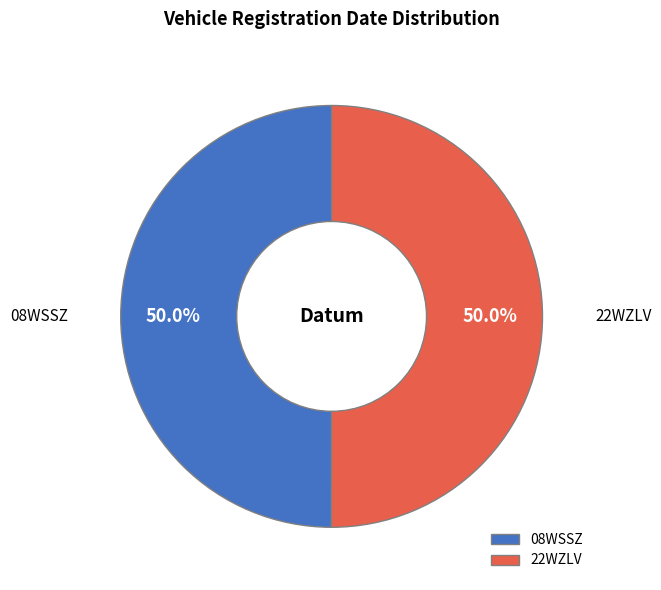

Is the sum of 22WZLV and 08WSSZ greater than half?

Yes